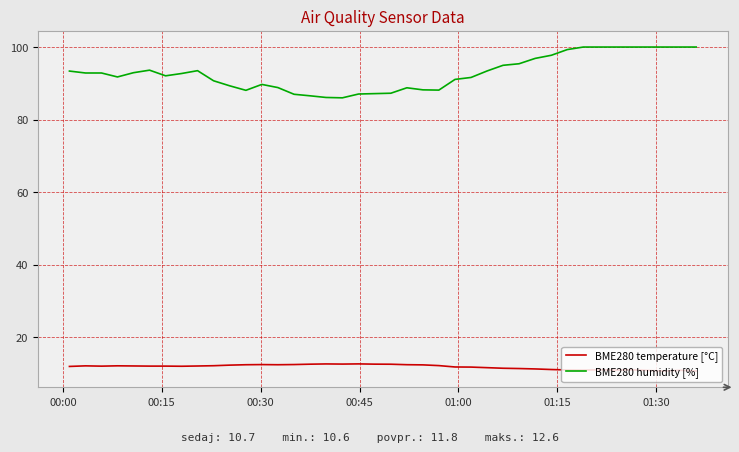

Which series has the largest range (max minus min)?

BME280 humidity [%]